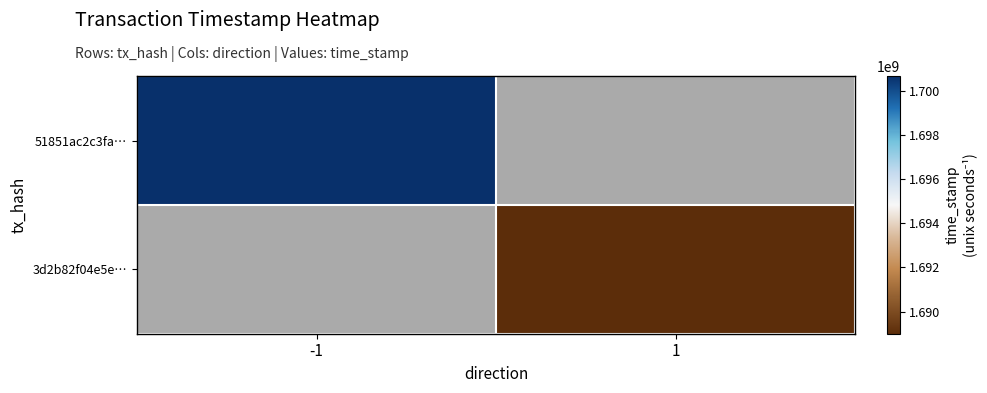

At how many categories does at least one series exceed 1692430643?

1